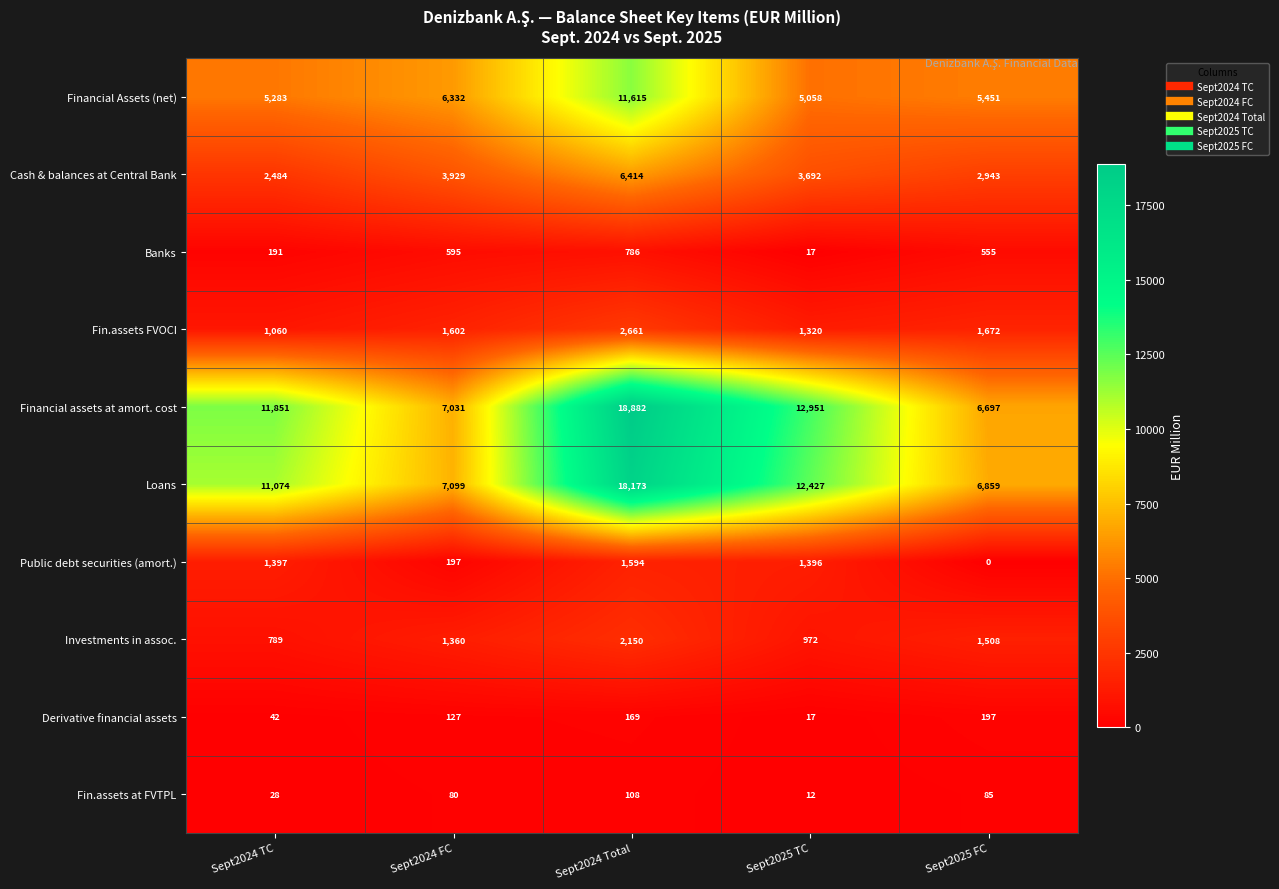

Which series changed the most between Sept2024 TC and Sept2024 FC?

Financial assets at amort. cost